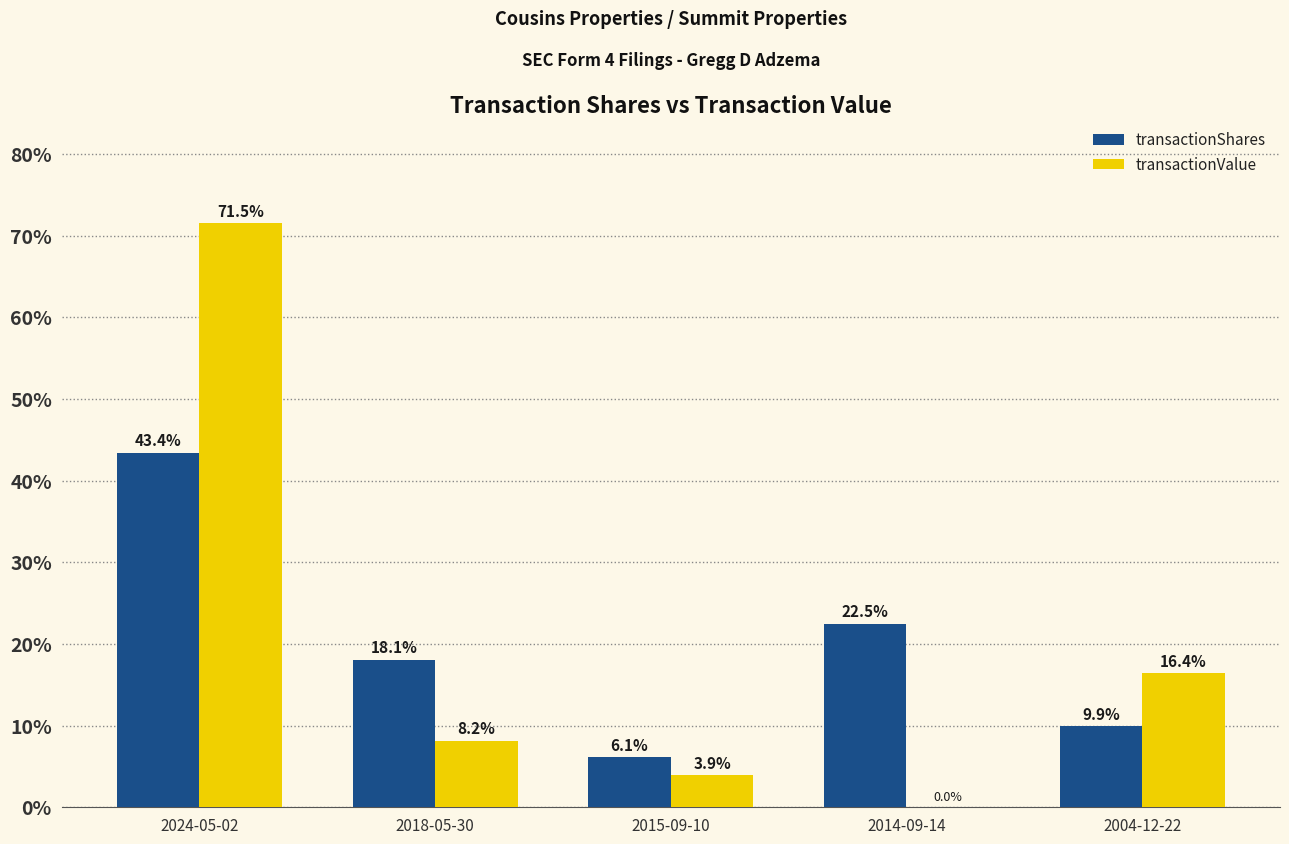

The transactionValue series shows 3.6 at 2018-05-30. True or false?

False